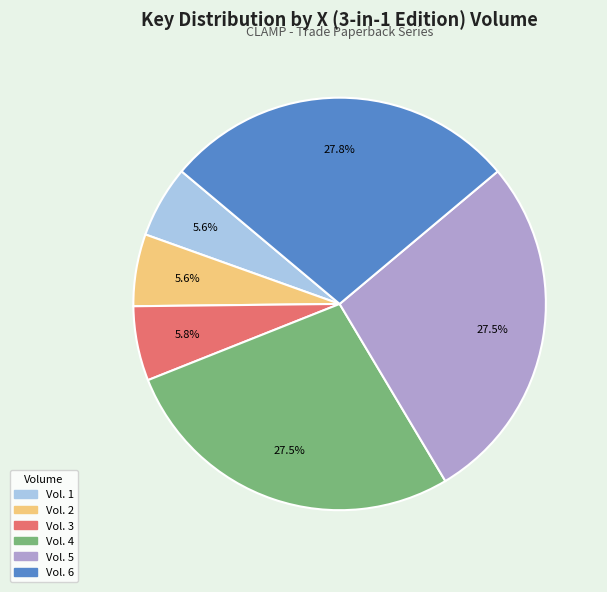

How many segments does this pie chart have?

6